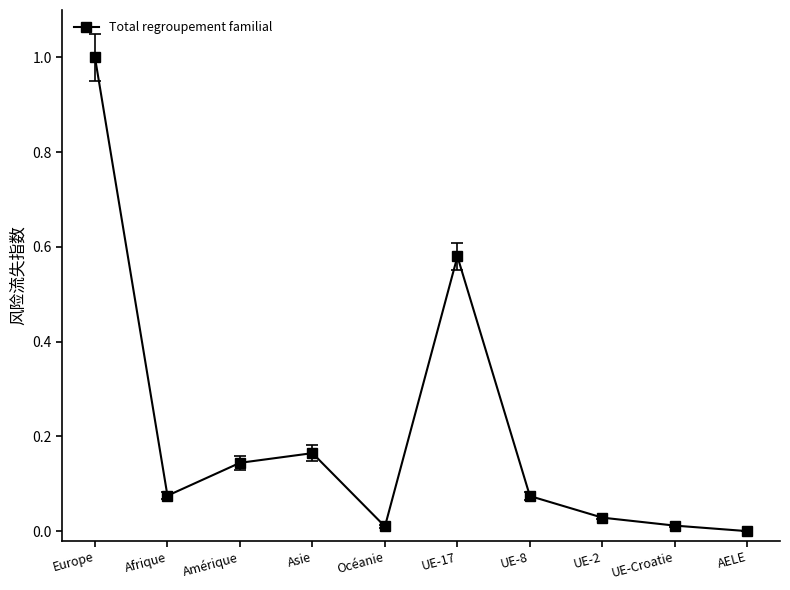

How many points are higher than both their immediate neighbors (excluding endpoints)?

2